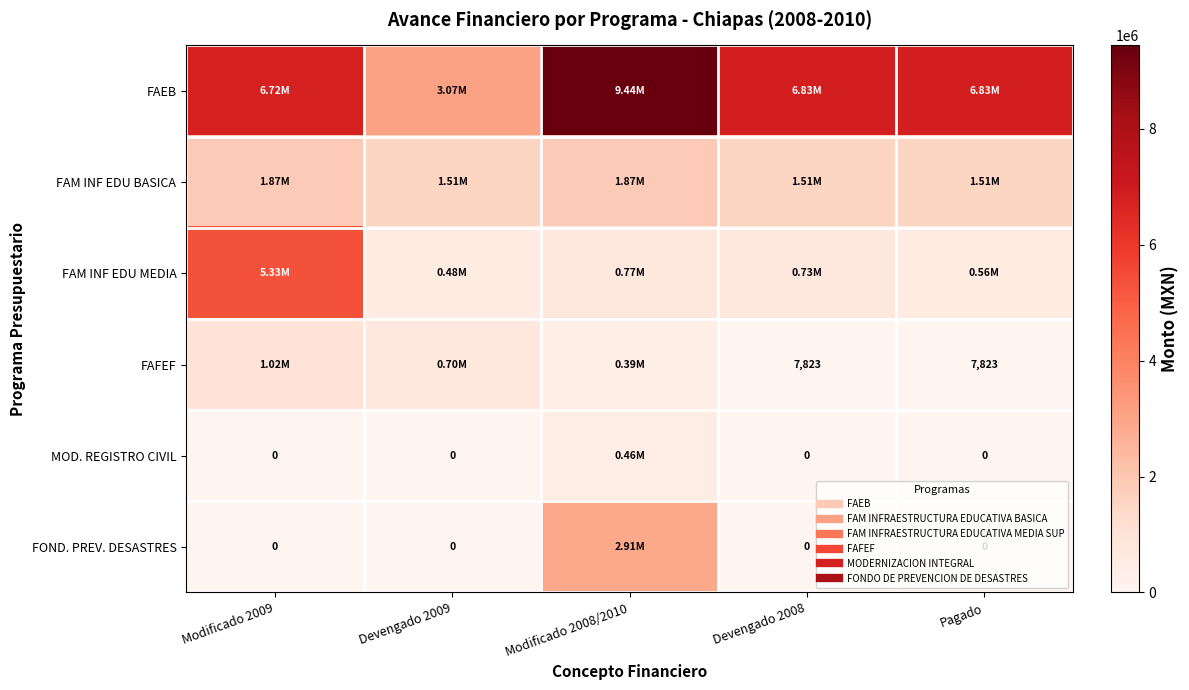

Which label corresponds to the smallest value in the chart?

Modificado 2009